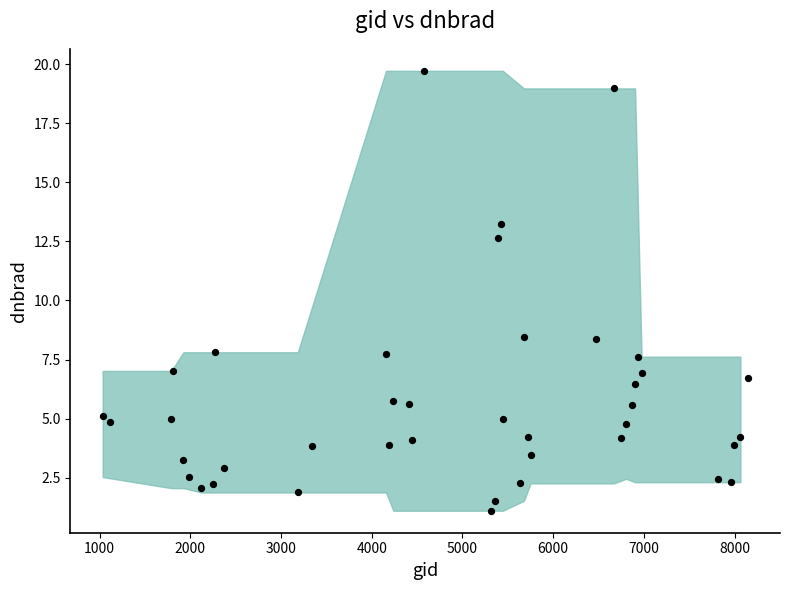

What is the range of X values (max minus min)?

7110.0